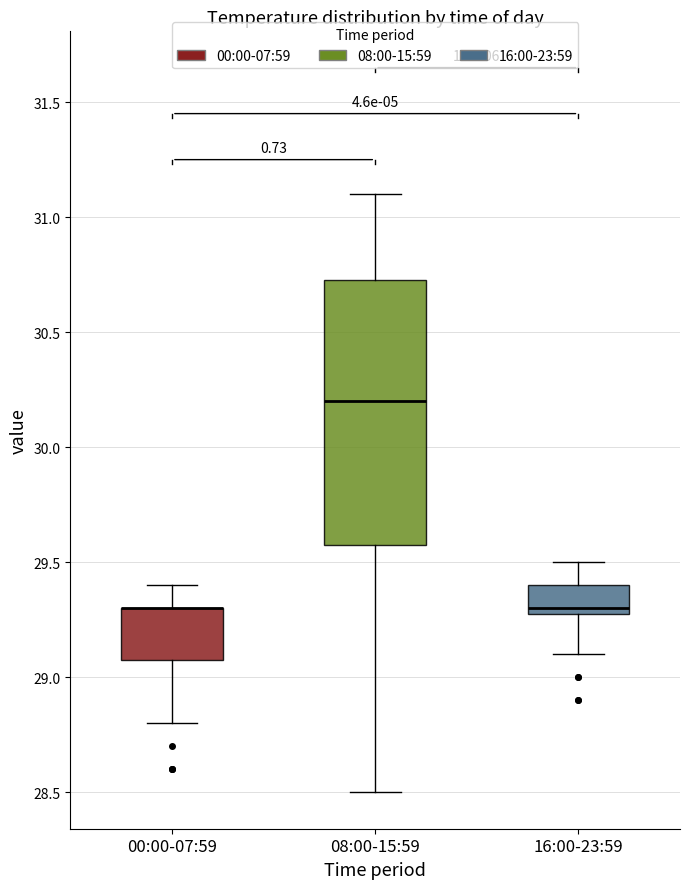

Comparing the boxes themselves (not the whiskers), which one is the tallest?

08:00-15:59